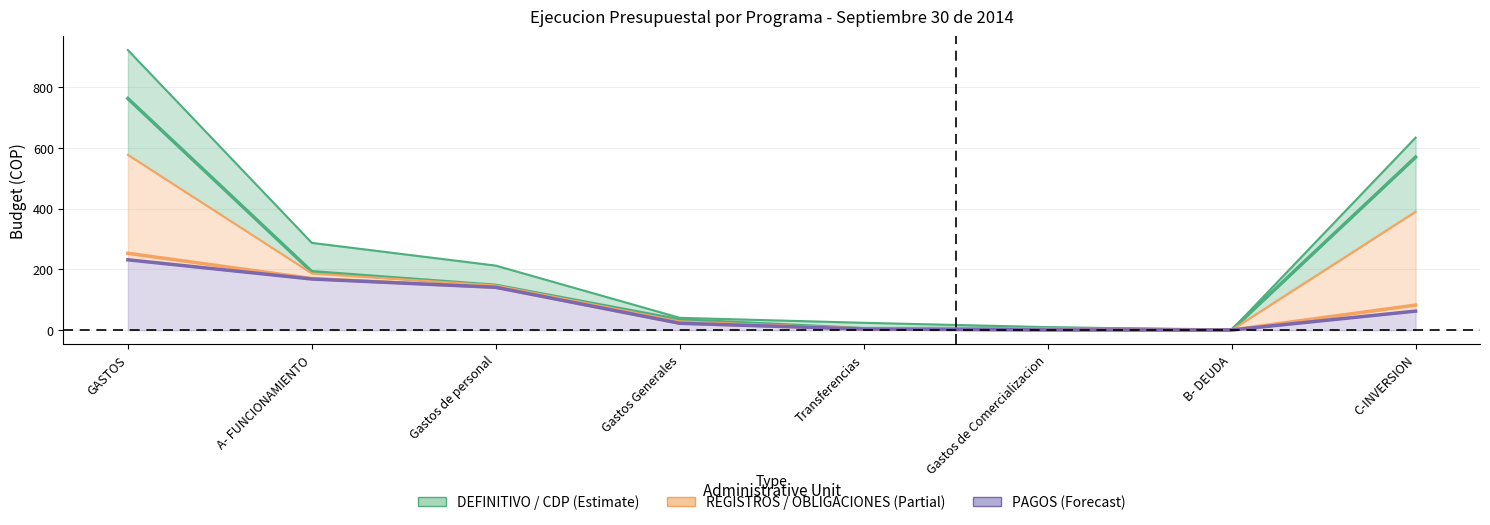

What is the difference between the maximum and second lowest values in the DEFINITIVO series?

911.7